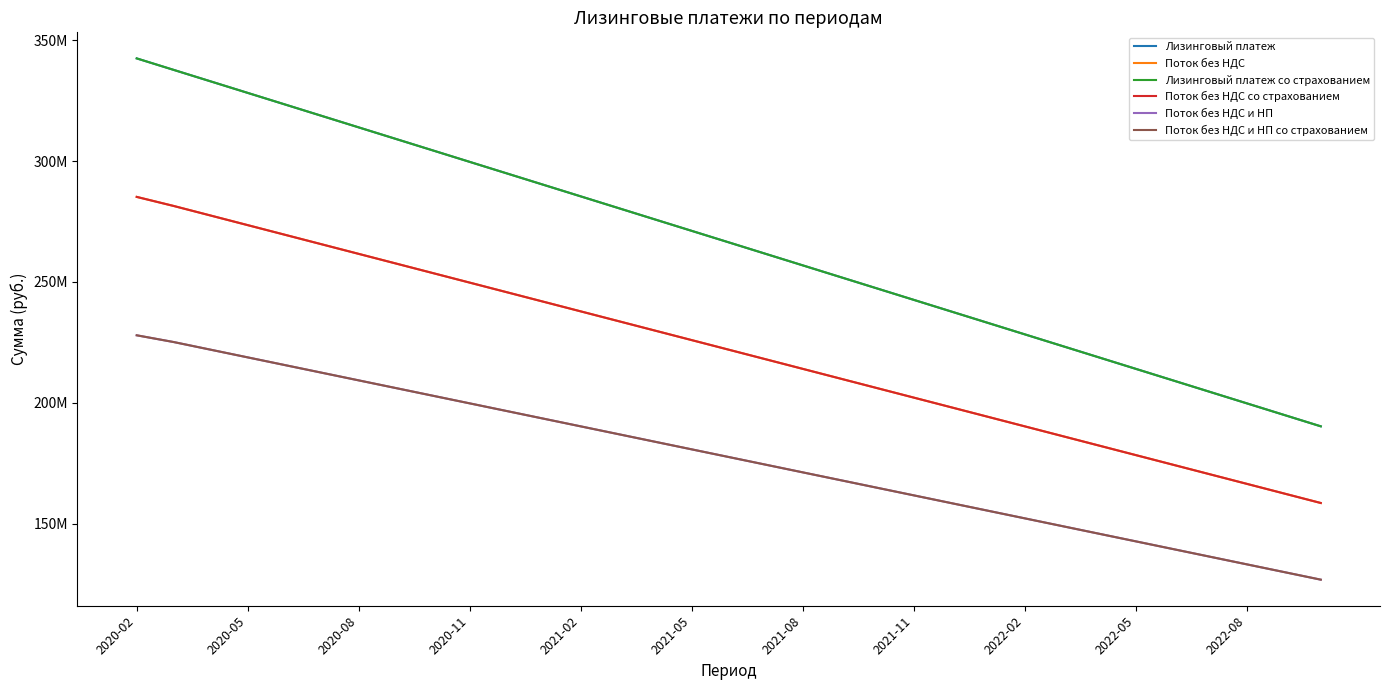

Reading right to left, what are all the values shown in this chart?

Лизинговый платеж: 190286522.2	195042666.9	199798811.5	204554956.2	209311100.8	214067245.5	218823390.1	223579534.8	228335679.4	233091824.1	237847968.8	242604113.4	247360258.1	252116402.7	256872547.4	261628692.0	266384836.7	271140981.3	275897126.0	280653270.6	285409415.3	290165559.9	294921704.6	299677849.2	304433993.9	309190138.5	313946283.2	318702427.9	323458572.5	328214717.1	332970861.8	337727006.5	342483151.1
Поток без НДС: 158572101.8	162535555.7	166499009.6	170462463.5	174425917.4	178389371.2	182352825.1	186316279.0	190279732.9	194243186.8	198206640.6	202170094.5	206133548.4	210097002.3	214060456.1	218023910.0	221987363.9	225950817.8	229914271.6	233877725.5	237841179.4	241804633.3	245768087.2	249731541.0	253694994.9	257658448.8	261621902.7	265585356.5	269548810.4	273512264.3	277475718.2	281439172.1	285193125.9
Лизинговый платеж со страхованием: 190286655.0	195042806.1	199798954.1	204555102.2	209311250.2	214067398.2	218823546.3	223579694.3	228335842.4	233091990.4	237848138.5	242604286.5	247360434.6	252116582.6	256872730.7	261628878.7	266385026.8	271141174.8	275897322.9	280653470.9	285409619.0	290165767.0	294921915.1	299678063.1	304434211.1	309190359.2	313946507.2	318702655.3	323458803.3	328214951.4	332971099.4	337727247.5	342483395.5
Поток без НДС со страхованием: 158572237.6	162535694.9	166499152.2	170462609.4	174426066.7	178389523.0	182352981.3	186316438.5	190279895.8	194243353.1	198206810.4	202170267.6	206133724.9	210097182.2	214060639.4	218024096.7	221987554.0	225951011.3	229914468.5	233877925.8	237841383.1	241804840.3	245768297.6	249731754.9	253695212.2	257658669.4	261622126.7	265585584.0	269549041.2	273512498.5	277475955.8	281439413.1	285193370.3
Поток без НДС и НП: 126857681.5	130028444.6	133199207.7	136369970.8	139540733.9	142711497.0	145882260.1	149053023.2	152223786.3	155394549.4	158565312.5	161736075.6	164906838.7	168077601.8	171248364.9	174419128.0	177589891.1	180760654.2	183931417.3	187102180.4	190272943.5	193443706.6	196614469.7	199785232.8	202955995.9	206126759.0	209297522.1	212468285.2	215639048.3	218809811.4	221980574.5	225151337.6	227945000.7
Поток без НДС и НП со страхованием: 126857790.1	130028555.9	133199321.8	136369087.6	139540853.4	142711619.2	145882385.0	149053150.8	152223916.7	155394682.5	158565448.3	161736214.1	164906979.9	168077745.7	171248511.6	174419277.4	177590043.2	180760809.0	183931574.8	187102340.7	190273106.5	193443872.3	196614638.1	199785403.9	202956169.7	206126935.6	209297701.4	212468467.2	215639233.0	218809998.8	221980764.6	225151530.5	227945196.3